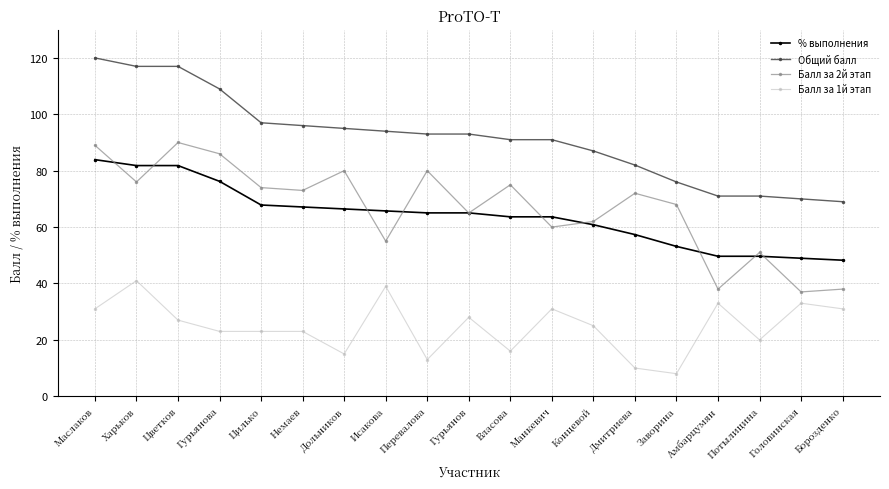

Rank the series at Манкевич from highest to lowest value.

Общий балл, % выполнения, Балл за 2й этап, Балл за 1й этап